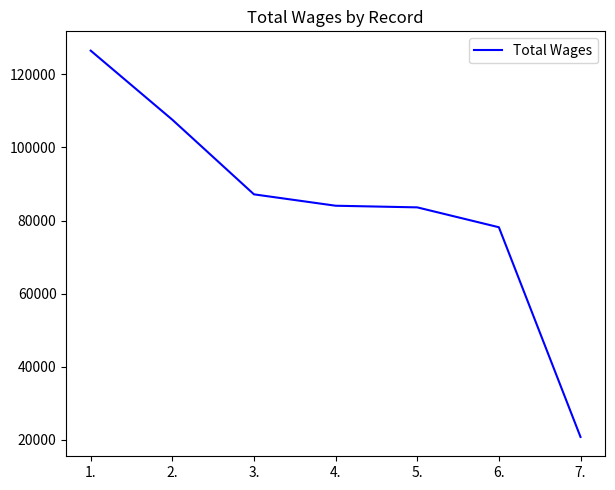

How many lines are shown in the chart?

1